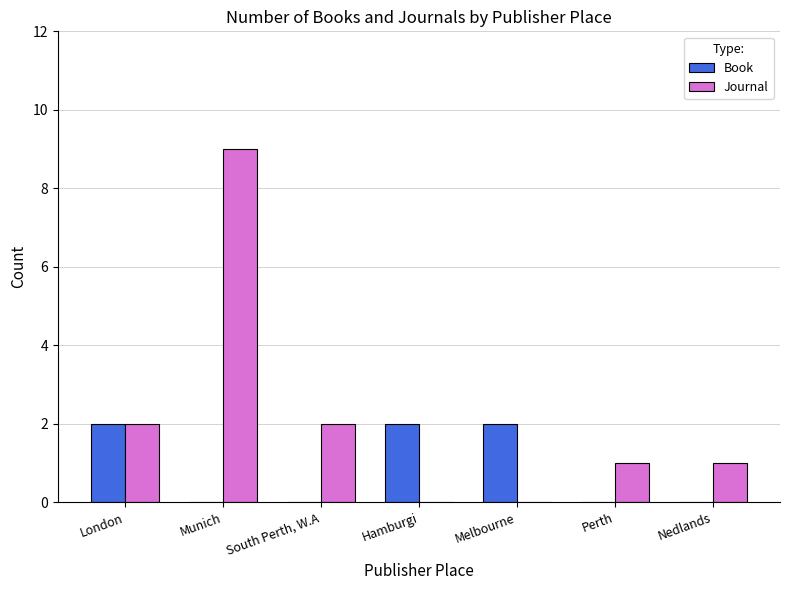

The Journal series shows 1 at Perth. True or false?

True